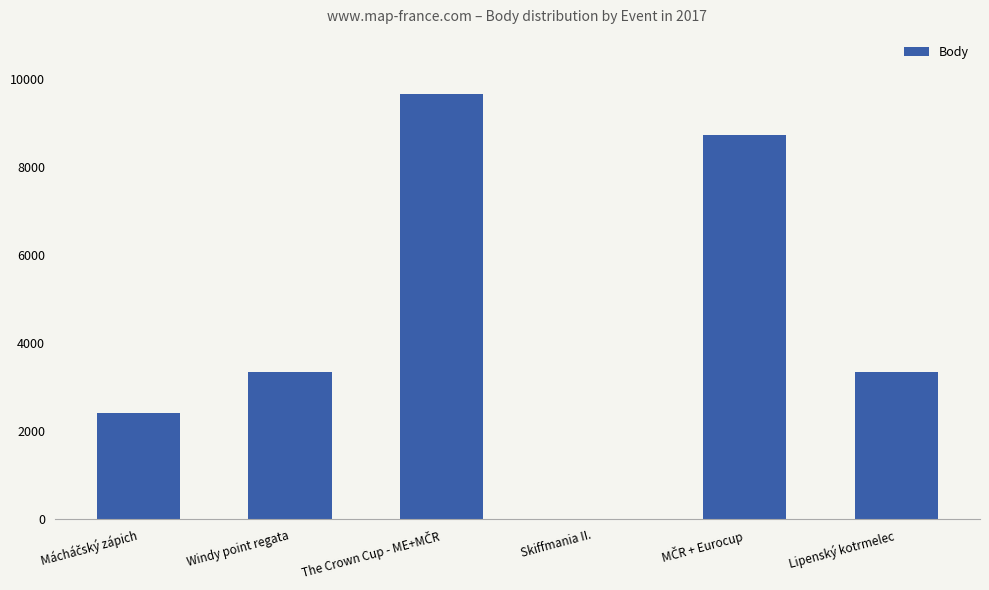

Are the bars horizontal?

No